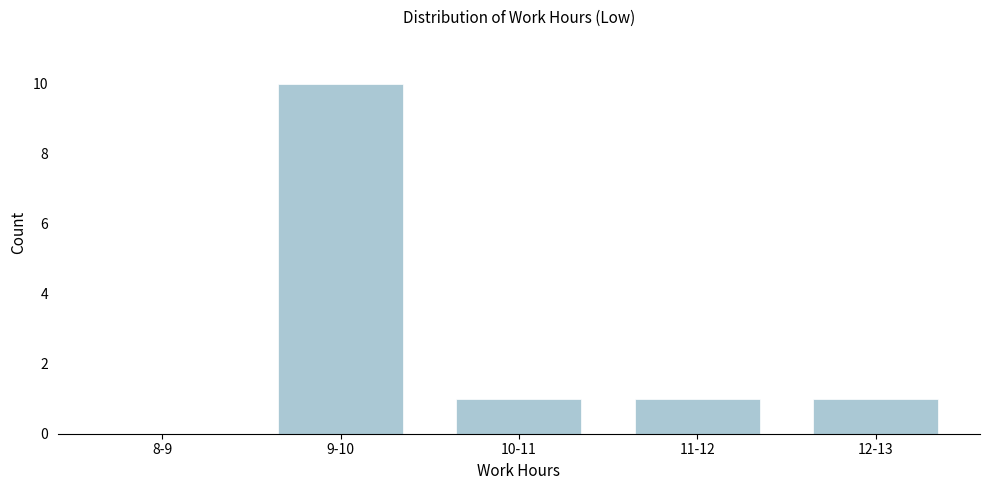

Reading right to left, what are all the values shown in this chart?

12-13=1	11-12=1	10-11=1	9-10=10	8-9=0